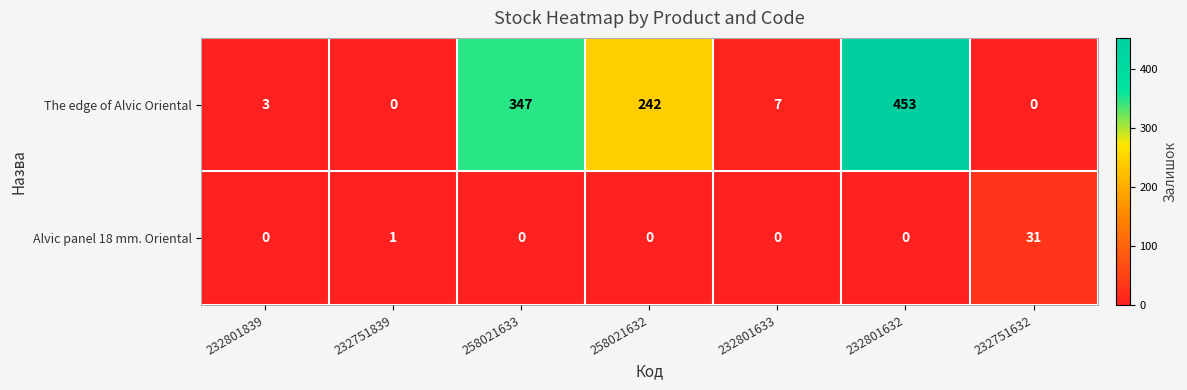

What is the maximum value shown in the chart?

453